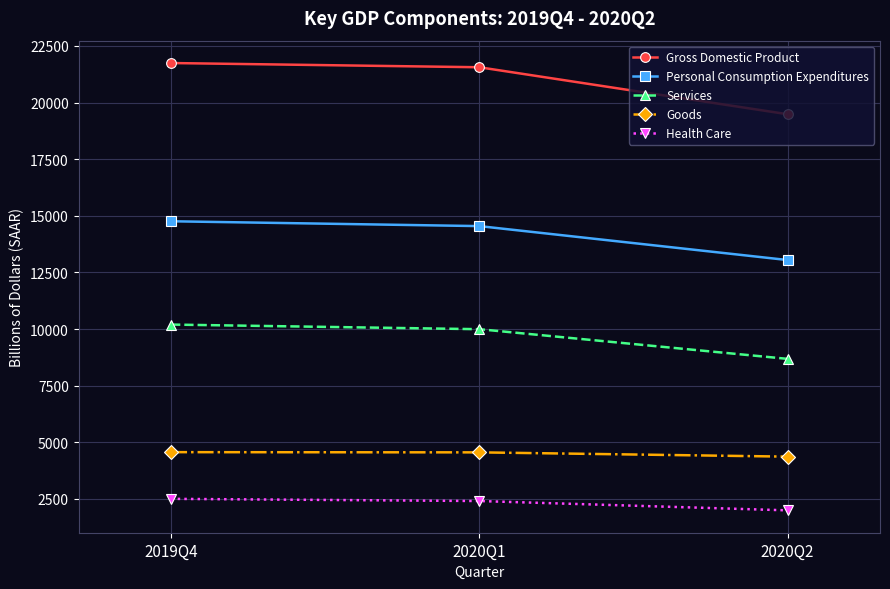

True or false: Goods has a value of 6816.4 at 2020Q2.

False